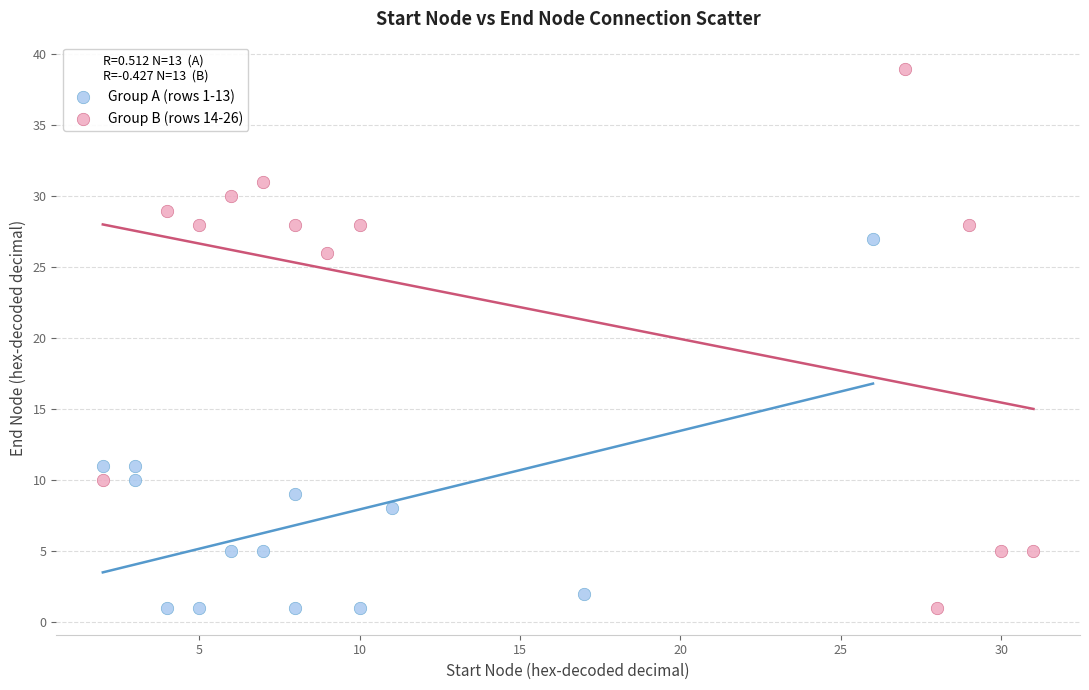

Which series has the largest Y range (max minus min)?

Group B (rows 14-26)